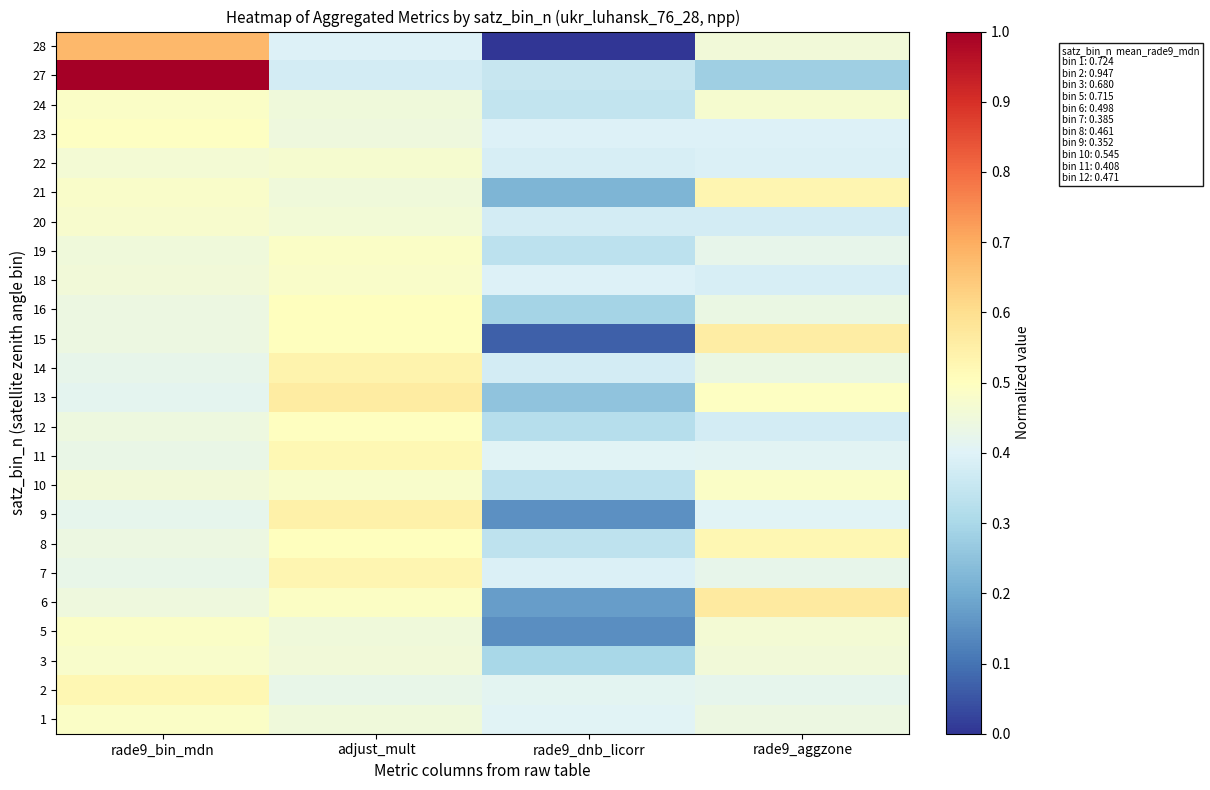

What is the maximum value shown in the chart?

1.0